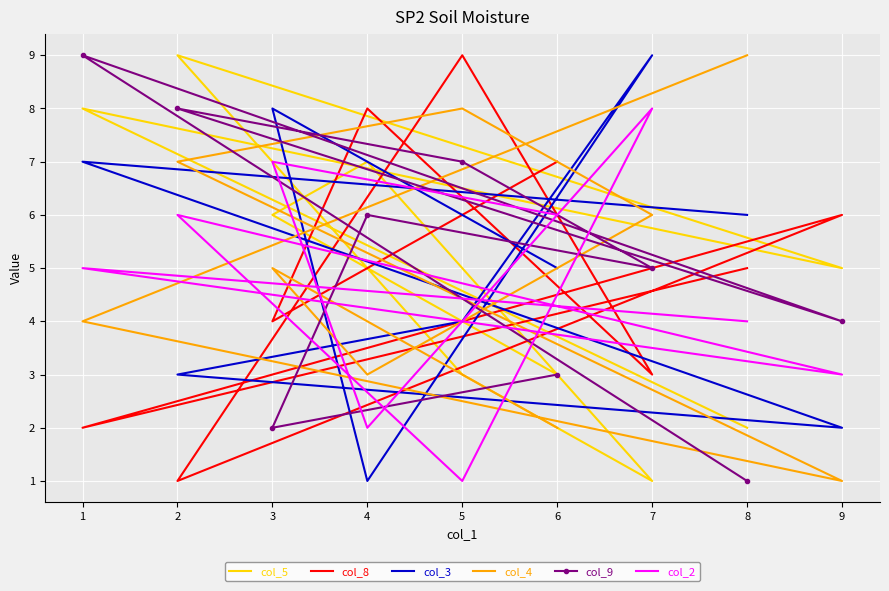

At how many categories does at least one series exceed 4?

9